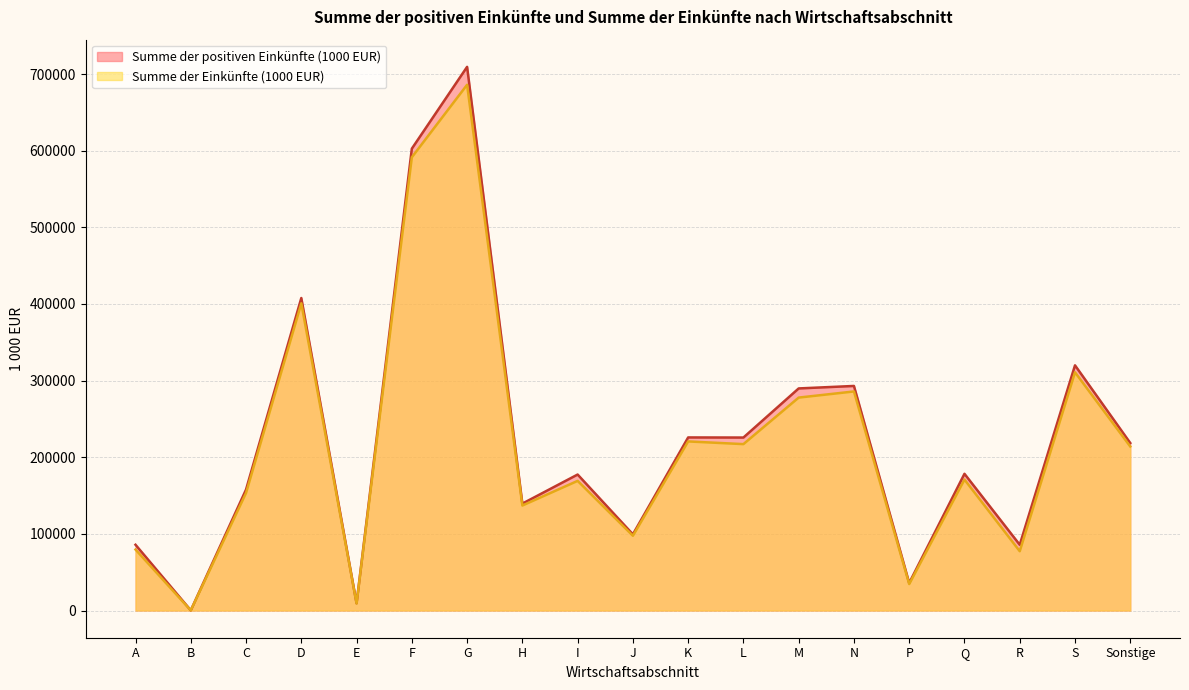

Where is the first local maximum for Summe der Einkünfte (1000 EUR)?

D